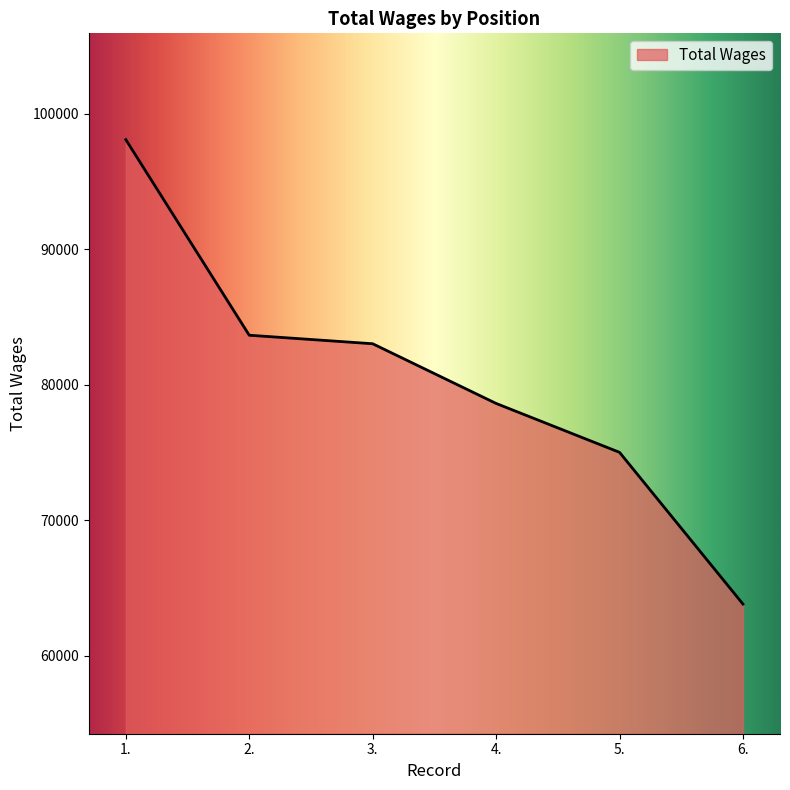

Is it true that the value at 4. is 112222?

False